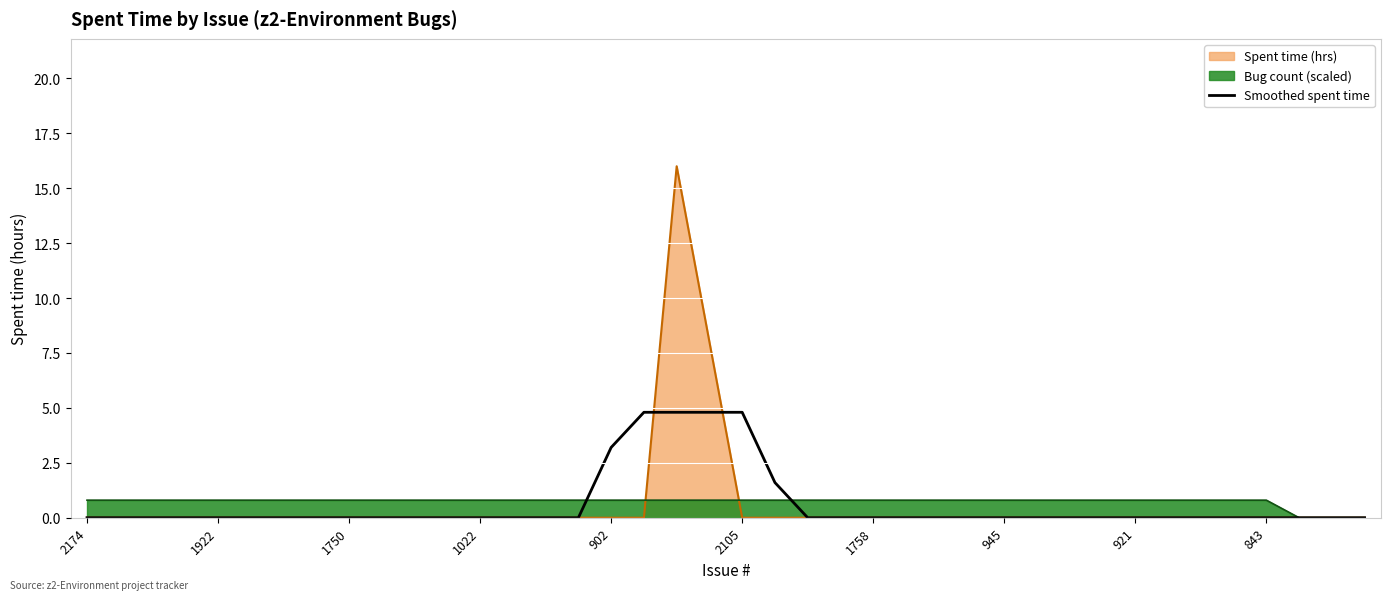

What is the label of the 39th point from the left?

38